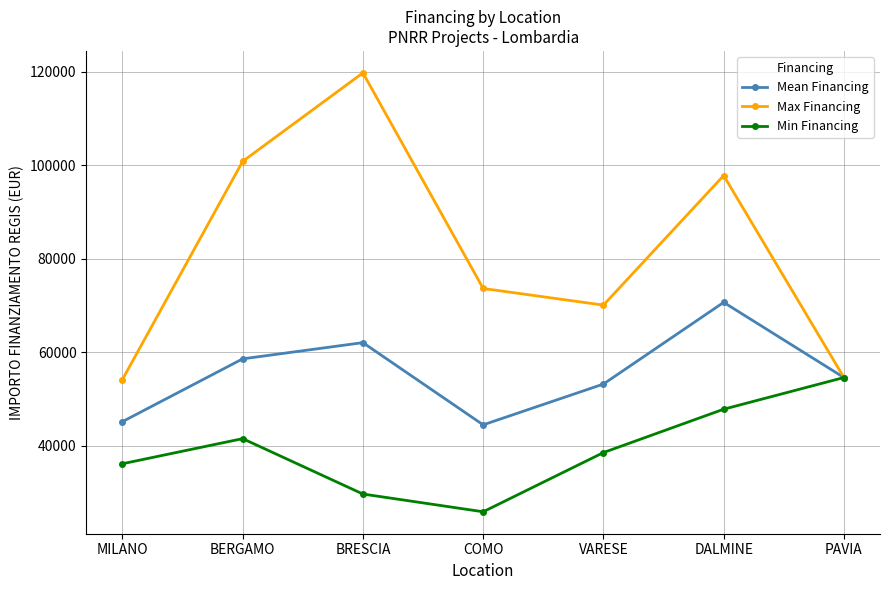

True or false: Max Financing has more than 2 interior local peaks.

False